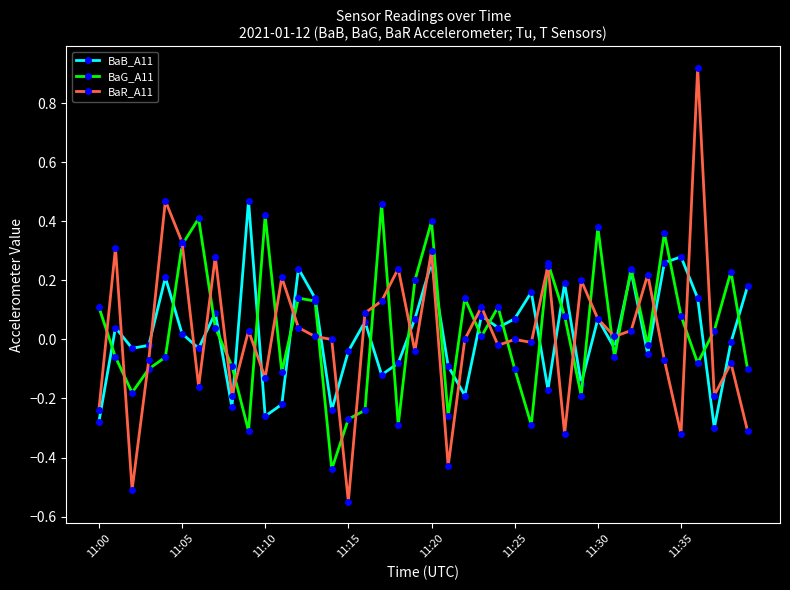

True or false: BaG_A11 has more than 2 points higher than both neighbors.

True